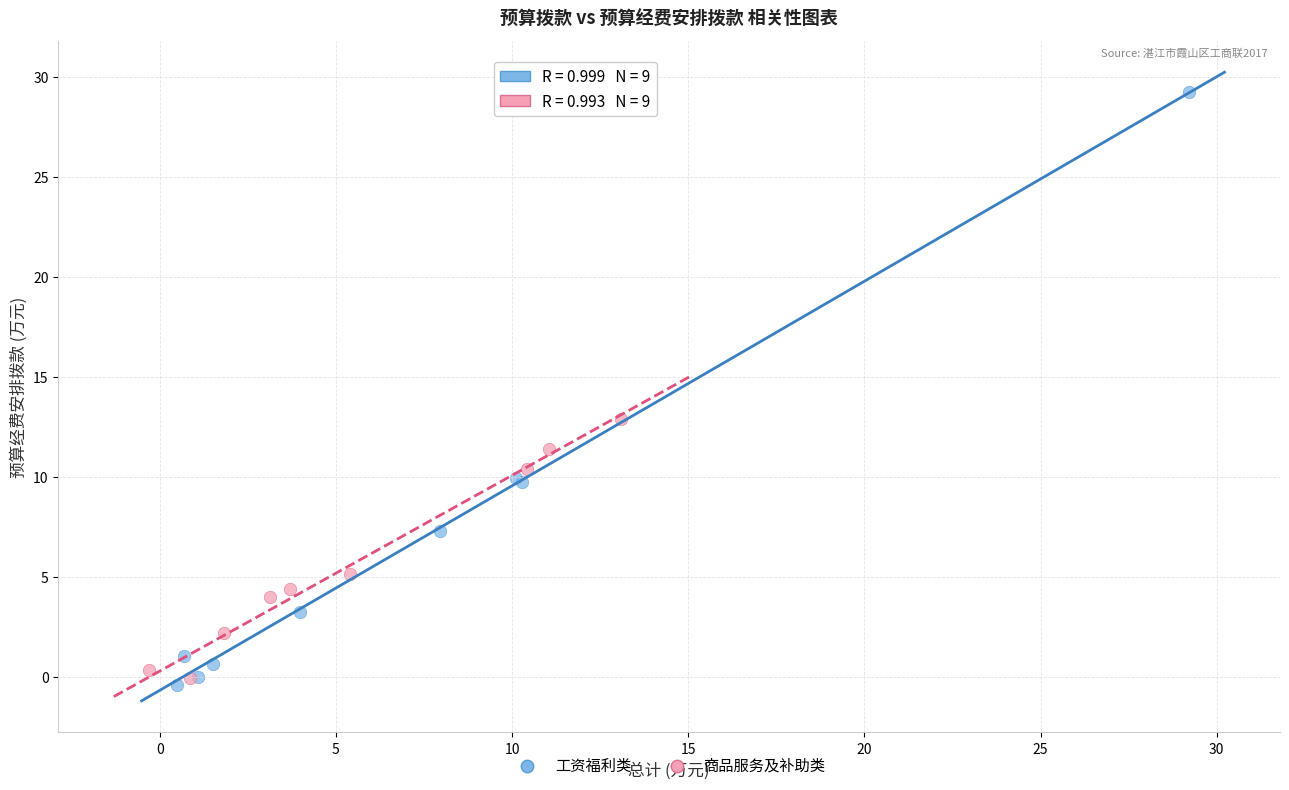

Which series has the largest Y range (max minus min)?

工资福利类